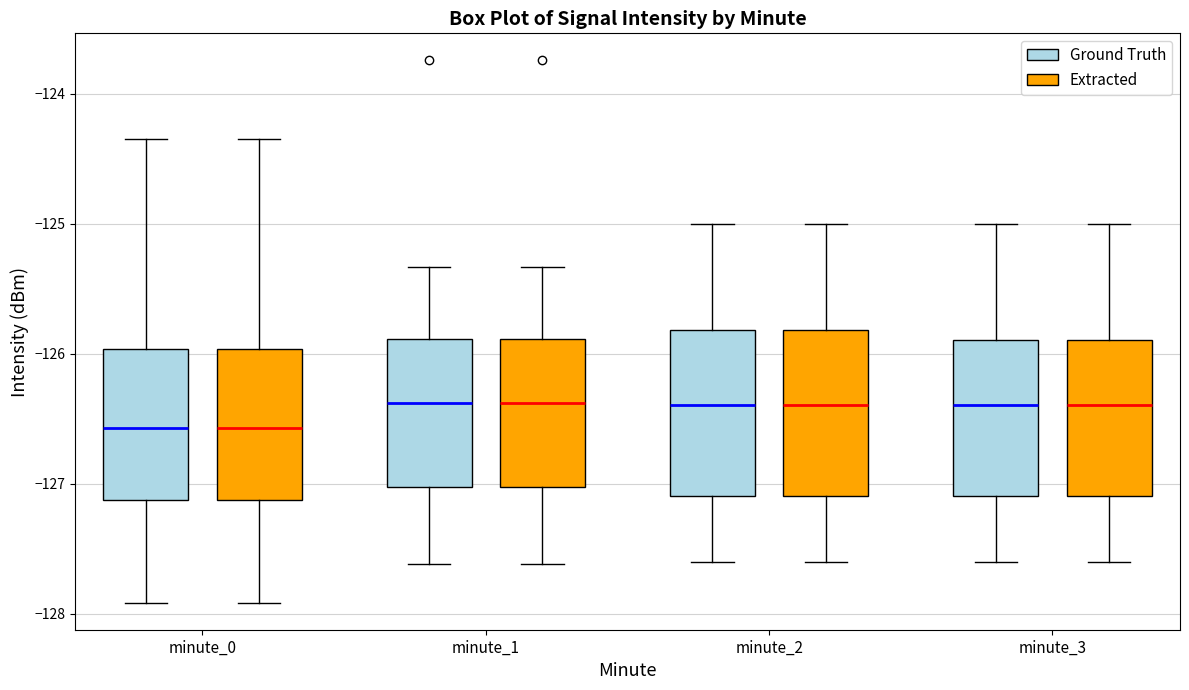

Reading left to right, read every box against the y-axis: the position of its median line, the range the box covers, and the ends of its whiskers. The values are not printed on the chart, so give them approximately, as read against the axis.

minute_0 (Ground Truth): median -126.6, box -127.1 to -126.0, whiskers -127.9 to -124.3
minute_0 (Extracted): median -126.6, box -127.1 to -126.0, whiskers -127.9 to -124.3
minute_1 (Ground Truth): median -126.4, box -127.0 to -125.9, whiskers -127.6 to -125.3
minute_1 (Extracted): median -126.4, box -127.0 to -125.9, whiskers -127.6 to -125.3
minute_2 (Ground Truth): median -126.4, box -127.1 to -125.8, whiskers -127.6 to -125.0
minute_2 (Extracted): median -126.4, box -127.1 to -125.8, whiskers -127.6 to -125.0
minute_3 (Ground Truth): median -126.4, box -127.1 to -125.9, whiskers -127.6 to -125.0
minute_3 (Extracted): median -126.4, box -127.1 to -125.9, whiskers -127.6 to -125.0